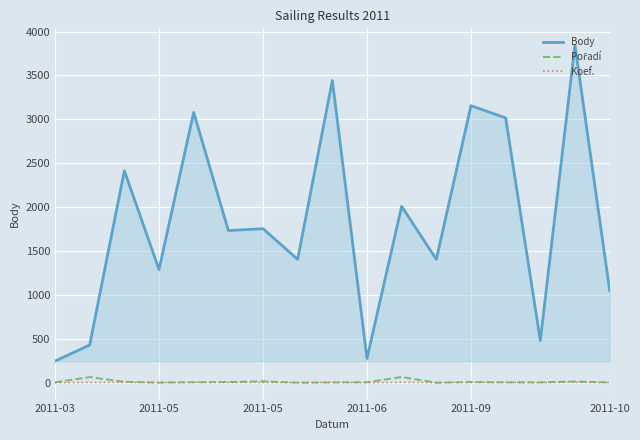

What is the maximum value shown in the chart?

3845